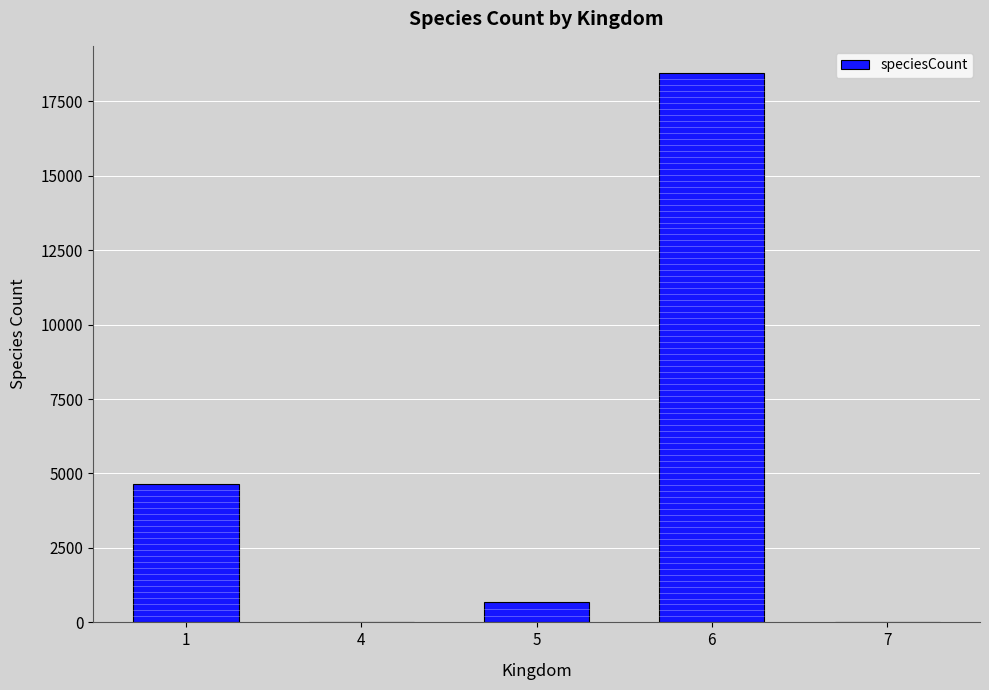

The chart shows a value of 14 at 7. True or false?

True